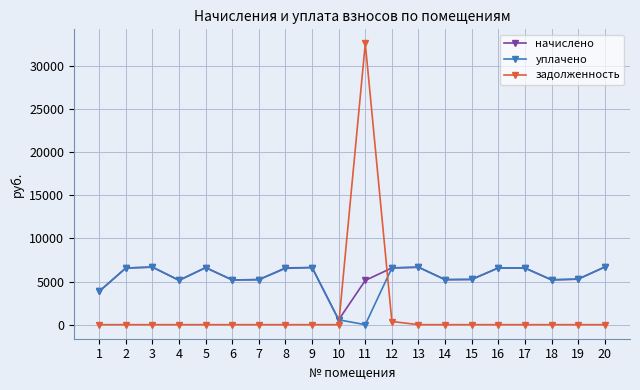

At which category is the sum across all series the highest?

11